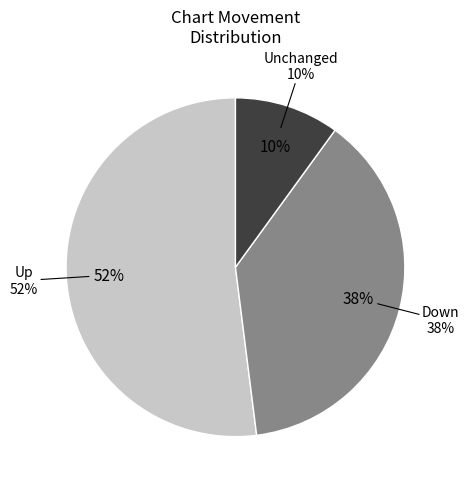

To the nearest percent, what is the average slice percentage?

33%